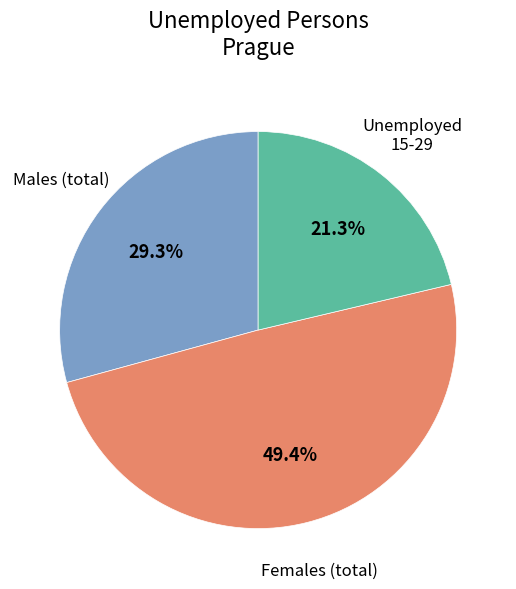

Is there any slice that represents more than half of the pie?

No